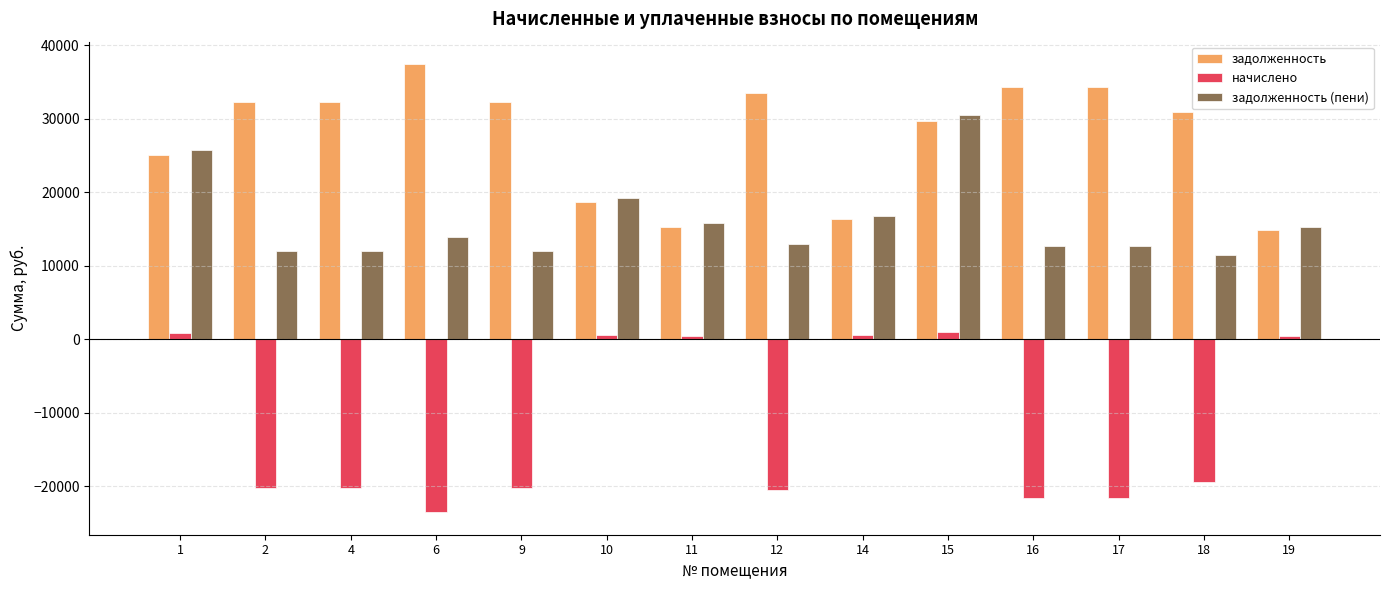

Are the bars horizontal?

No